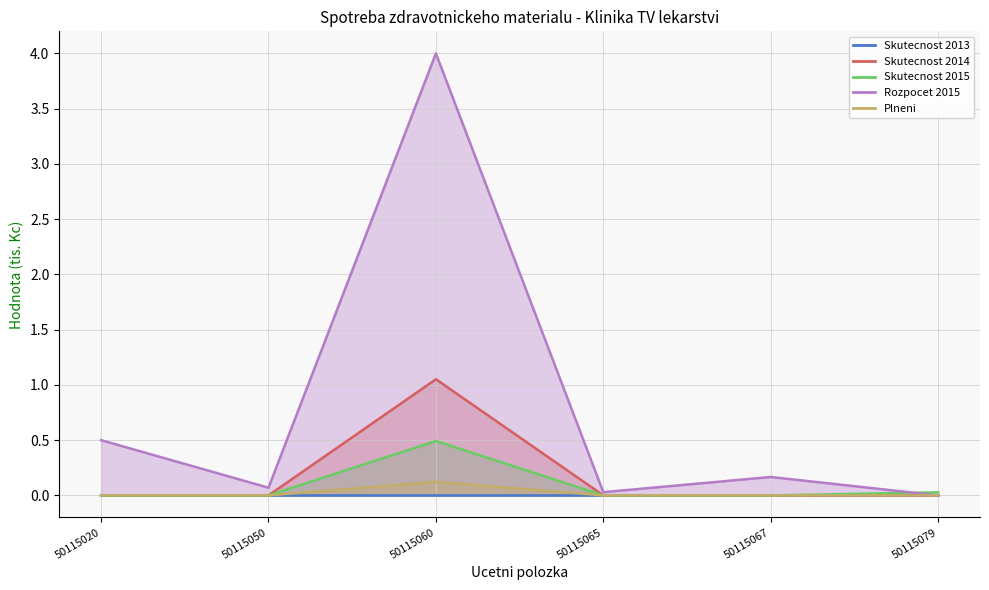

What is the difference between the highest and lowest values at 50115067?

0.2